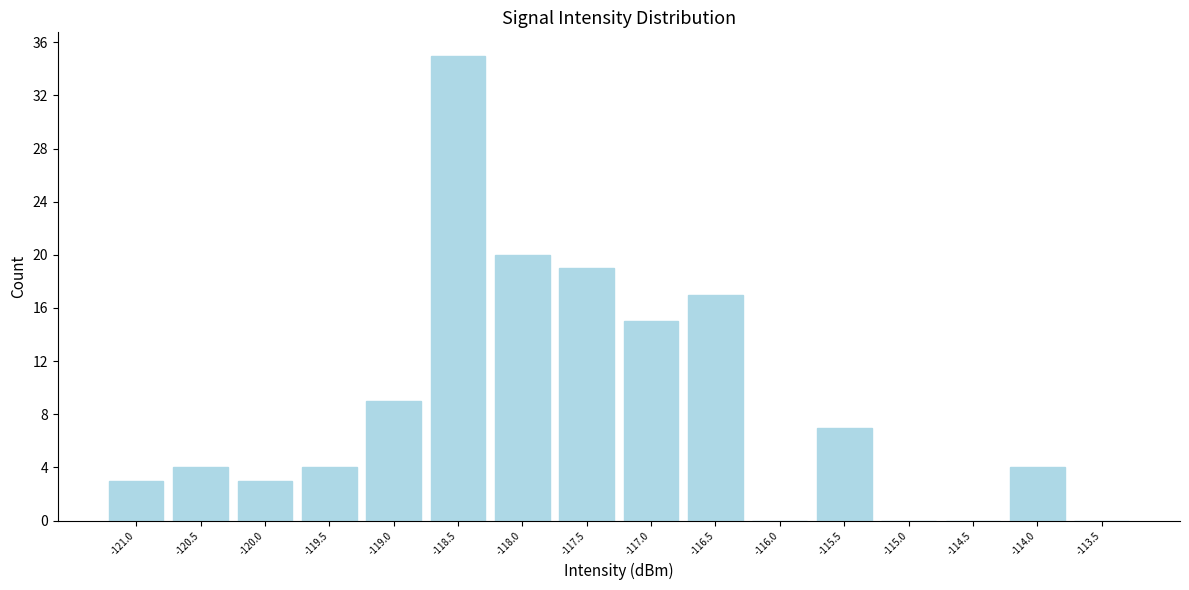

Reading right to left, list all the values displayed in this chart.

-113.5=0	-114.0=4	-114.5=0	-115.0=0	-115.5=7	-116.0=0	-116.5=17	-117.0=15	-117.5=19	-118.0=20	-118.5=35	-119.0=9	-119.5=4	-120.0=3	-120.5=4	-121.0=3